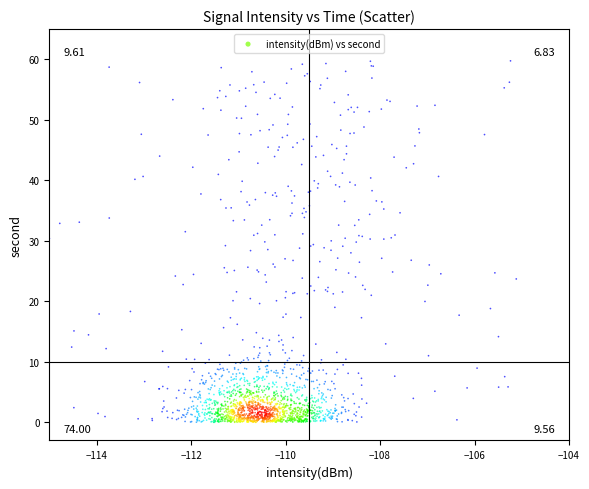

What is the range of X values (max minus min)?

9.9